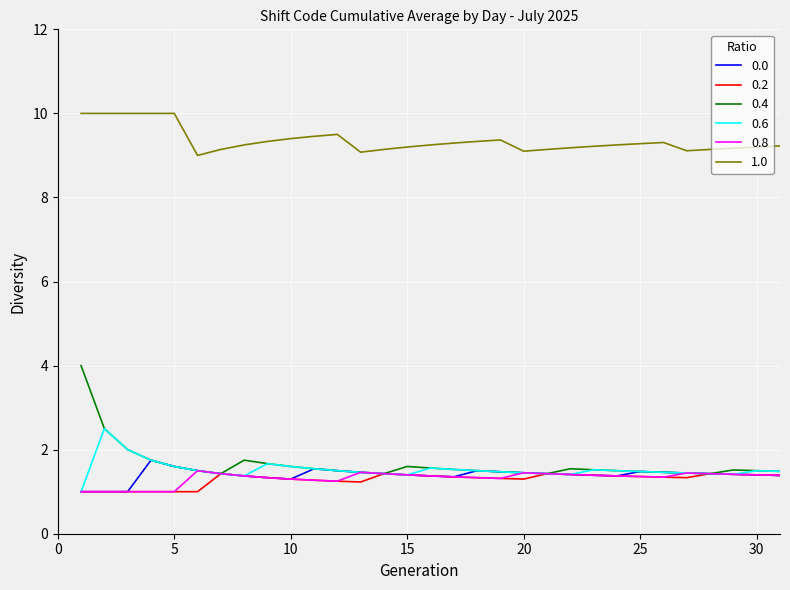

What is the sum of all 0.0 values?

43.4